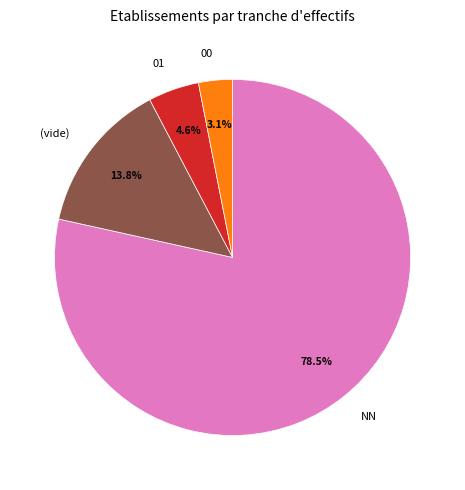

What is the largest slice in the pie chart?

NN